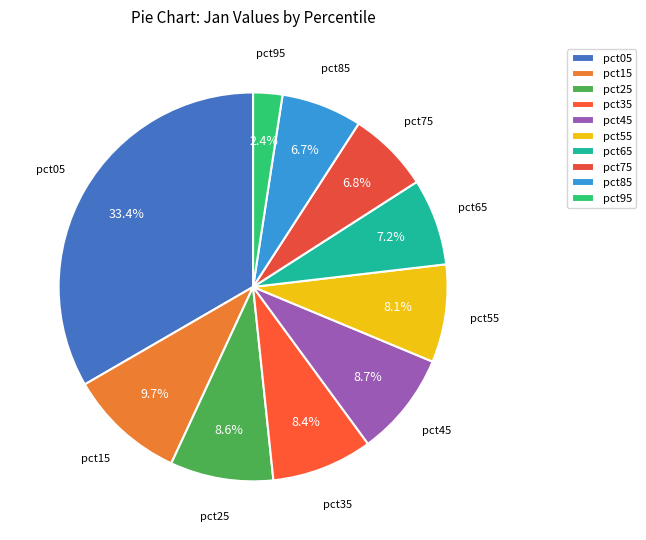

The pct95 slice represents 2% of the pie. True or false?

True